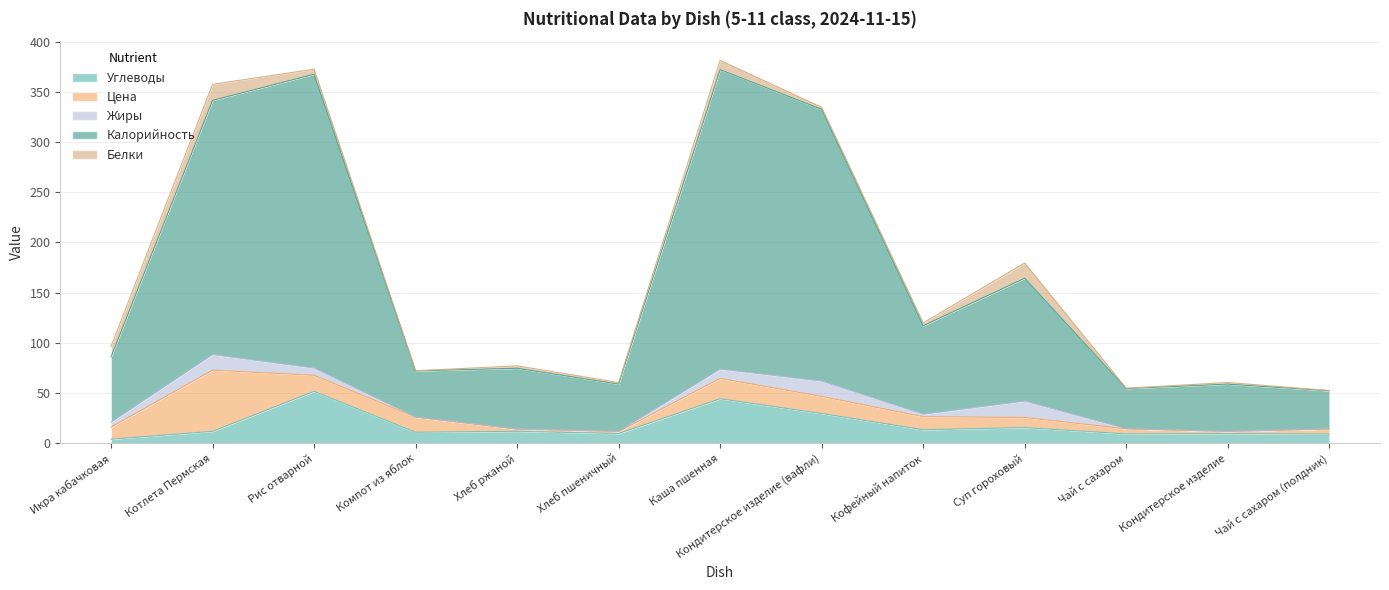

Does the chart display data point markers on the line(s)?

No